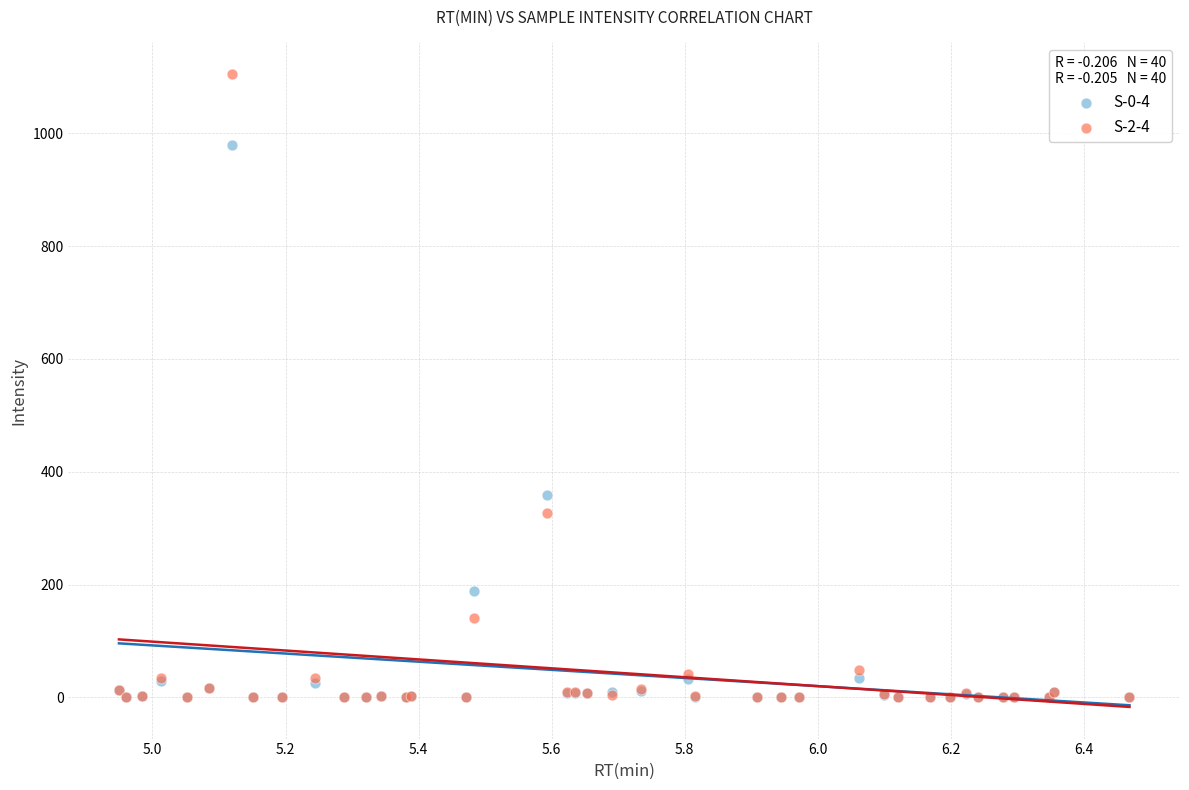

Which series contains the highest Y value?

S-2-4